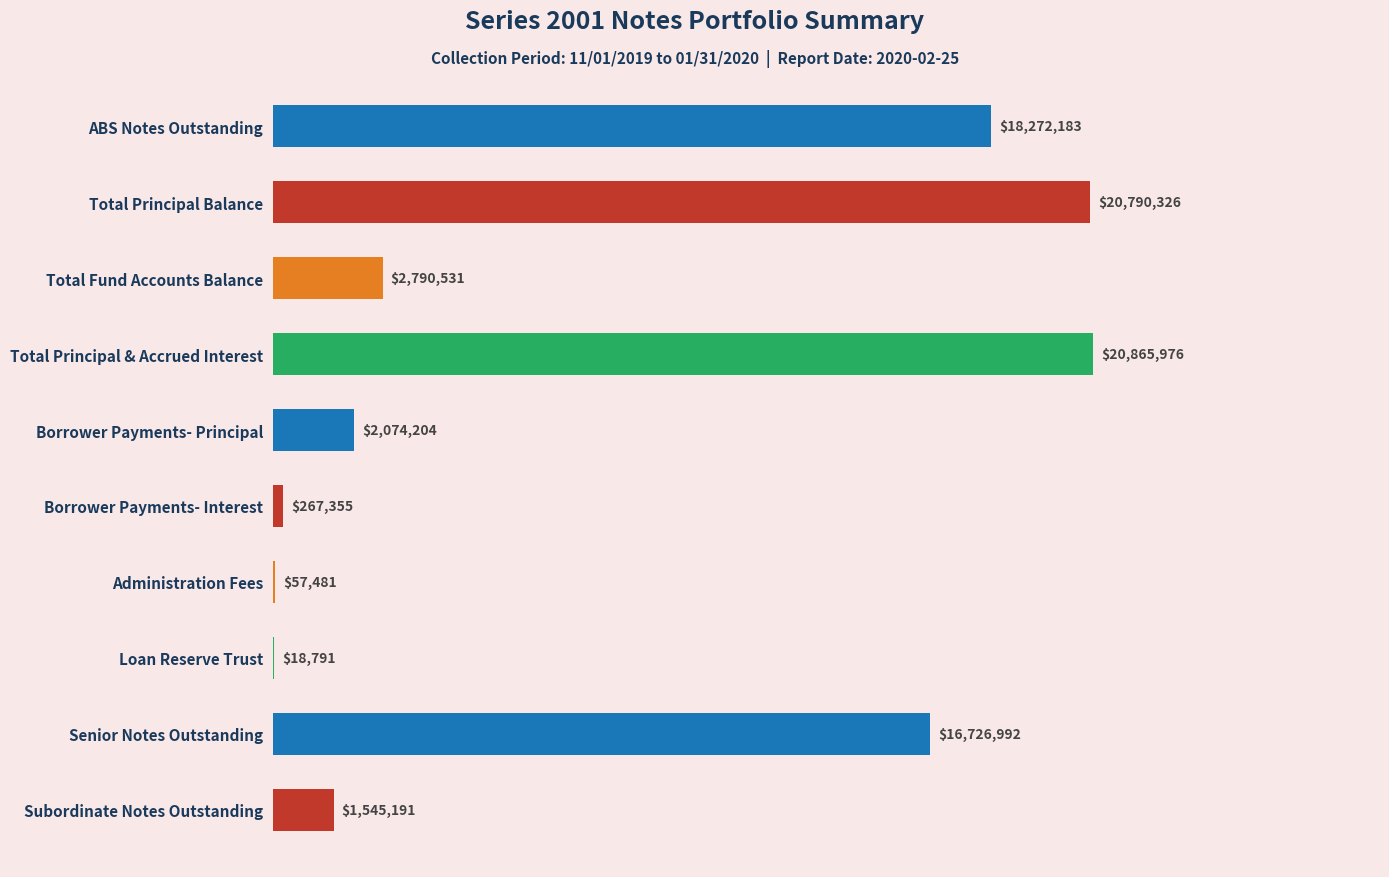

Approximately how many times larger is the value at Senior Notes Outstanding compared to Administration Fees?

291.0